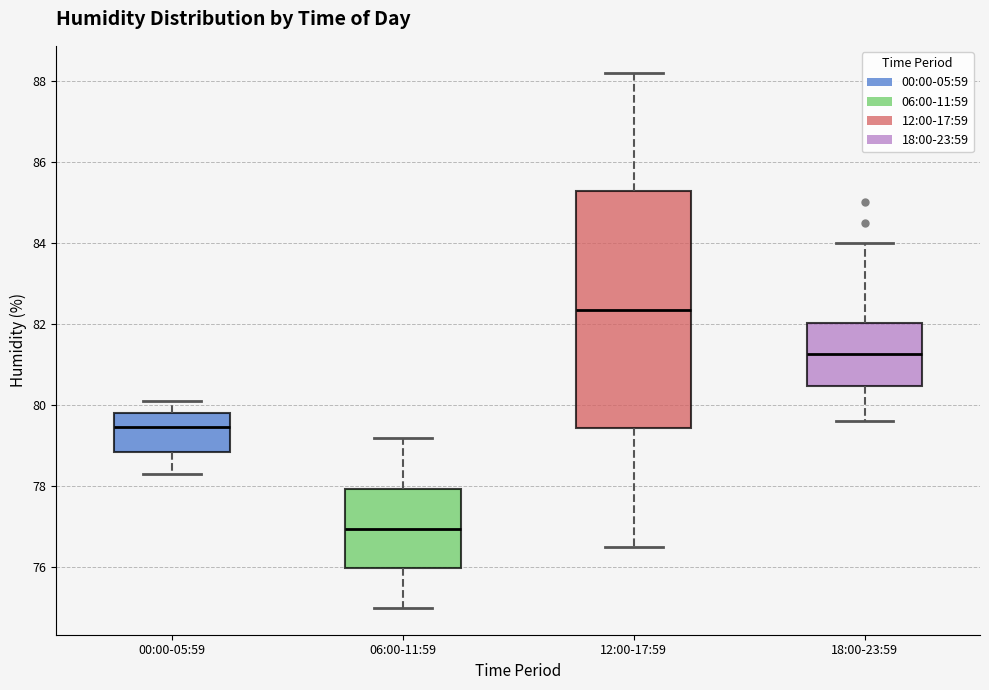

Which box is the tallest, from its lower edge to its upper edge?

12:00-17:59